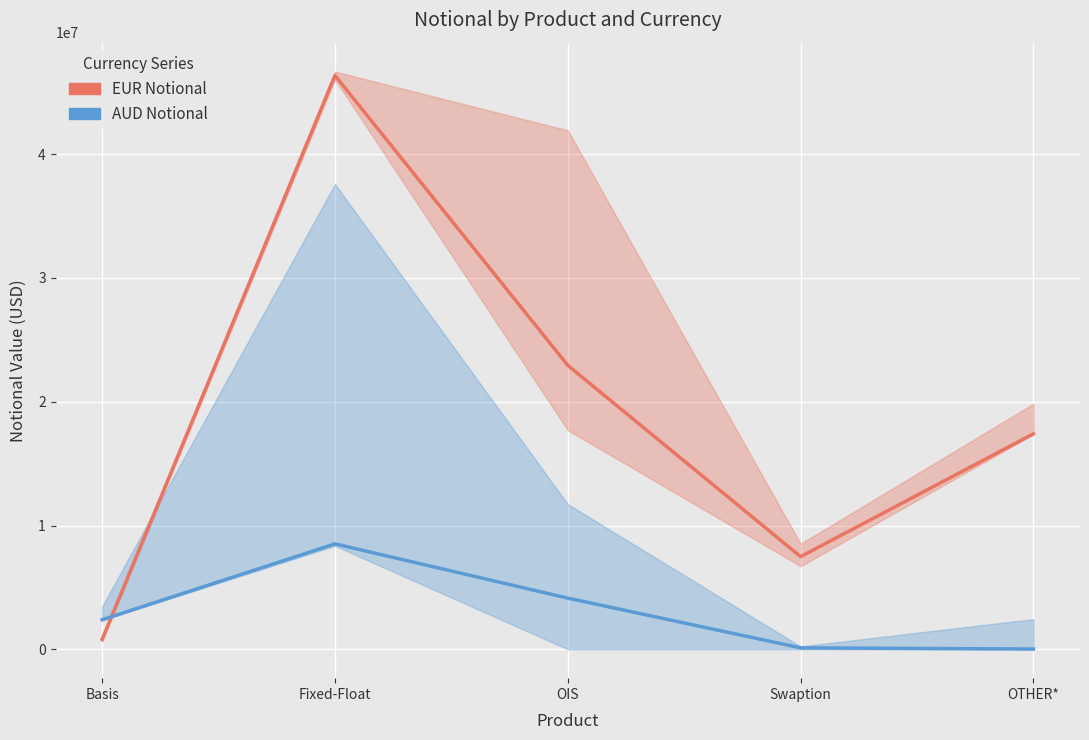

What is the label of the 2nd point from the left?

Fixed-Float